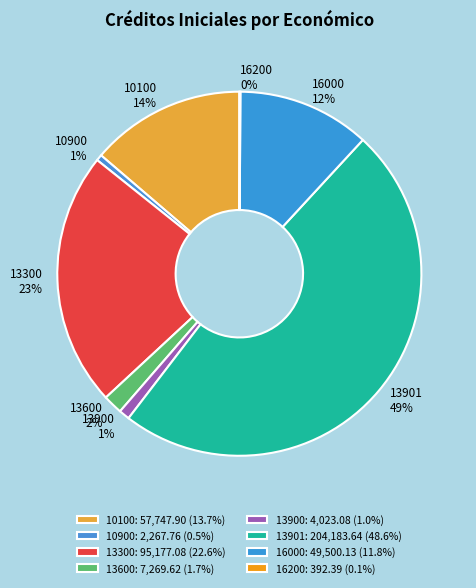

The 10900 slice represents 13% of the pie. True or false?

False